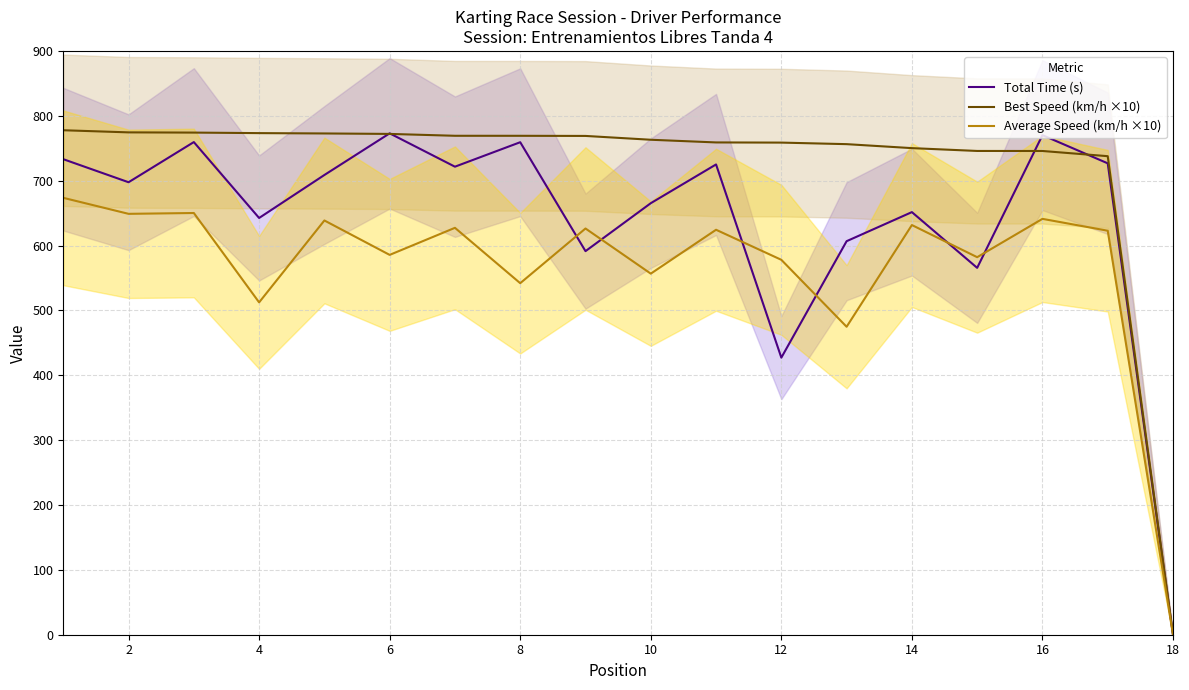

How many values in the Average Speed (km/h ×10) series are below 624?

9